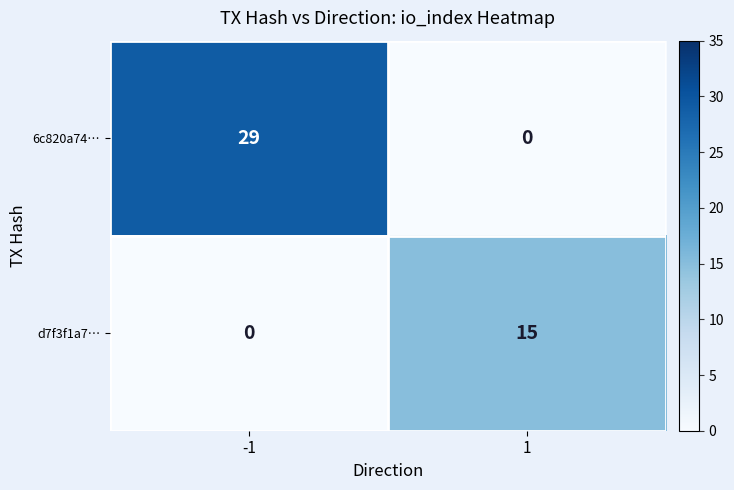

What is the average value of the d7f3f1a7… series?

8